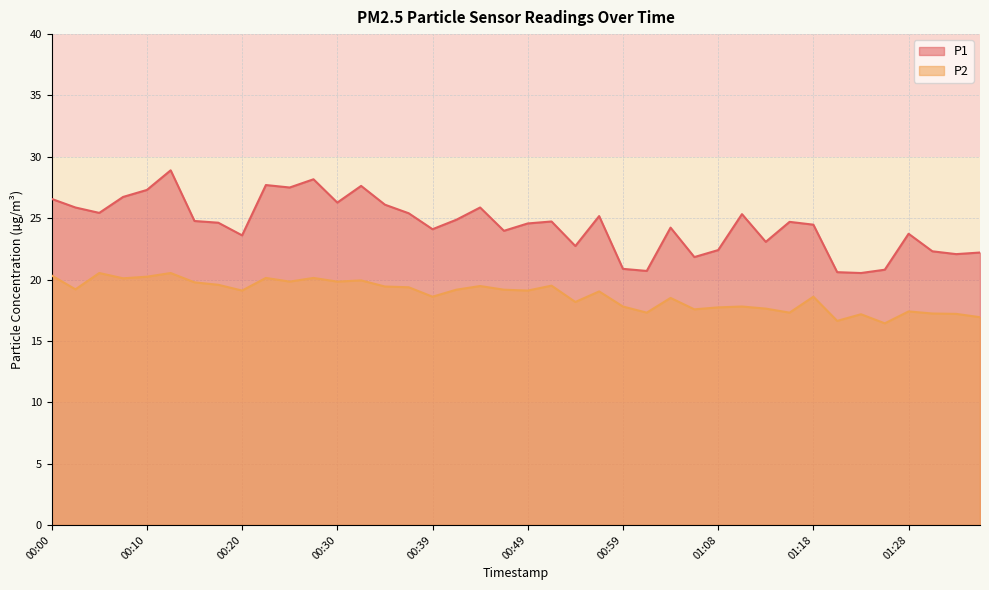

How many data points does each series have?

40